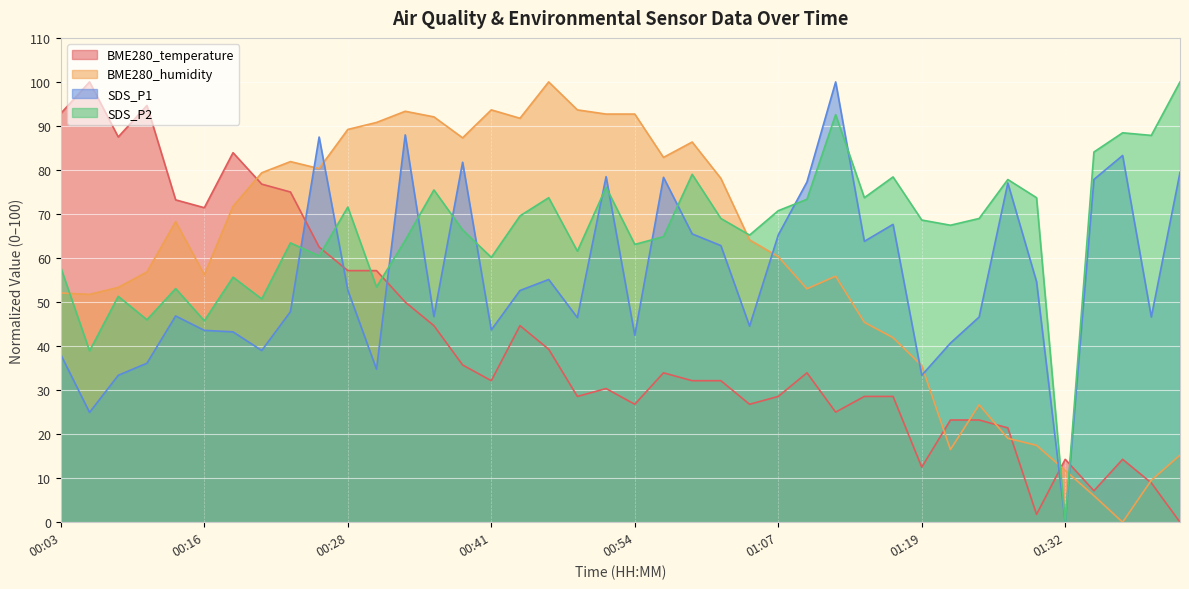

What is the difference between the maximum and second lowest values in the BME280_humidity series?

94.0